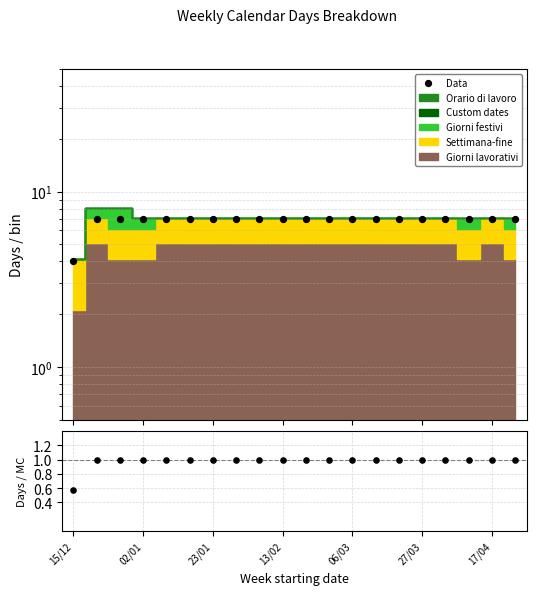

Is the value of Data at 27/03 greater than the value of Days / MC at 15?

Yes